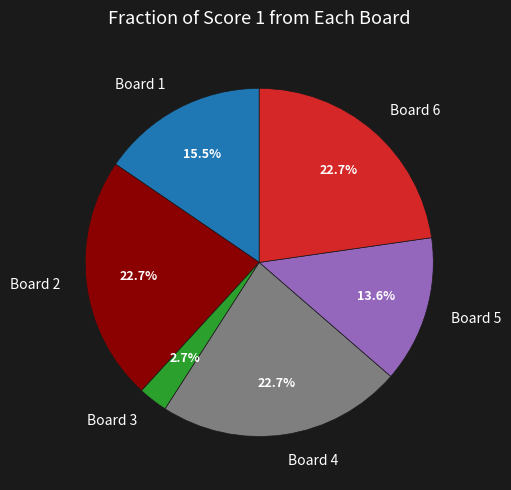

How many segments does this pie chart have?

6